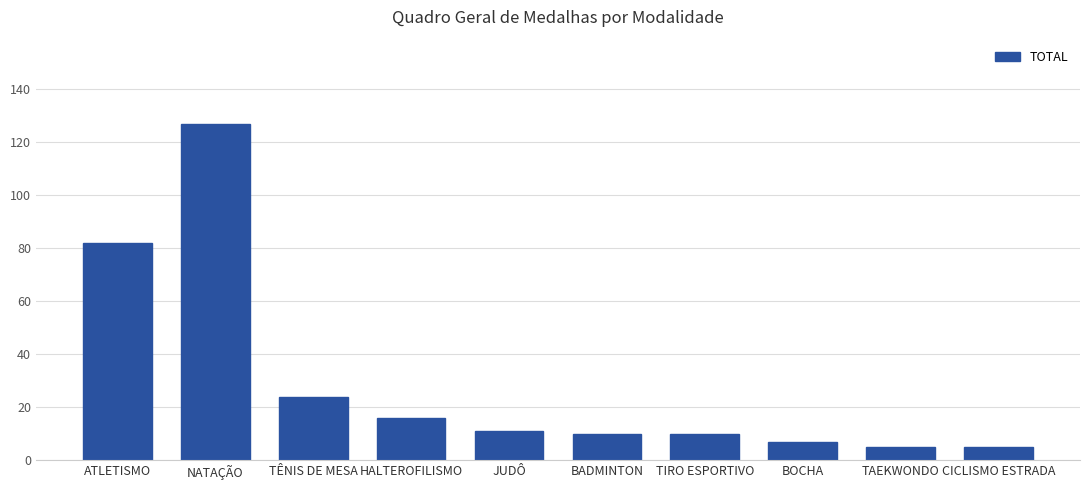

Which label corresponds to the largest value in the chart?

NATAÇÃO